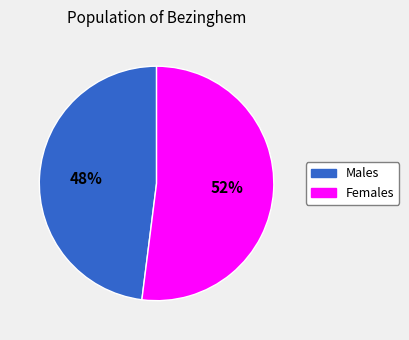

Does any single category account for the majority?

Yes